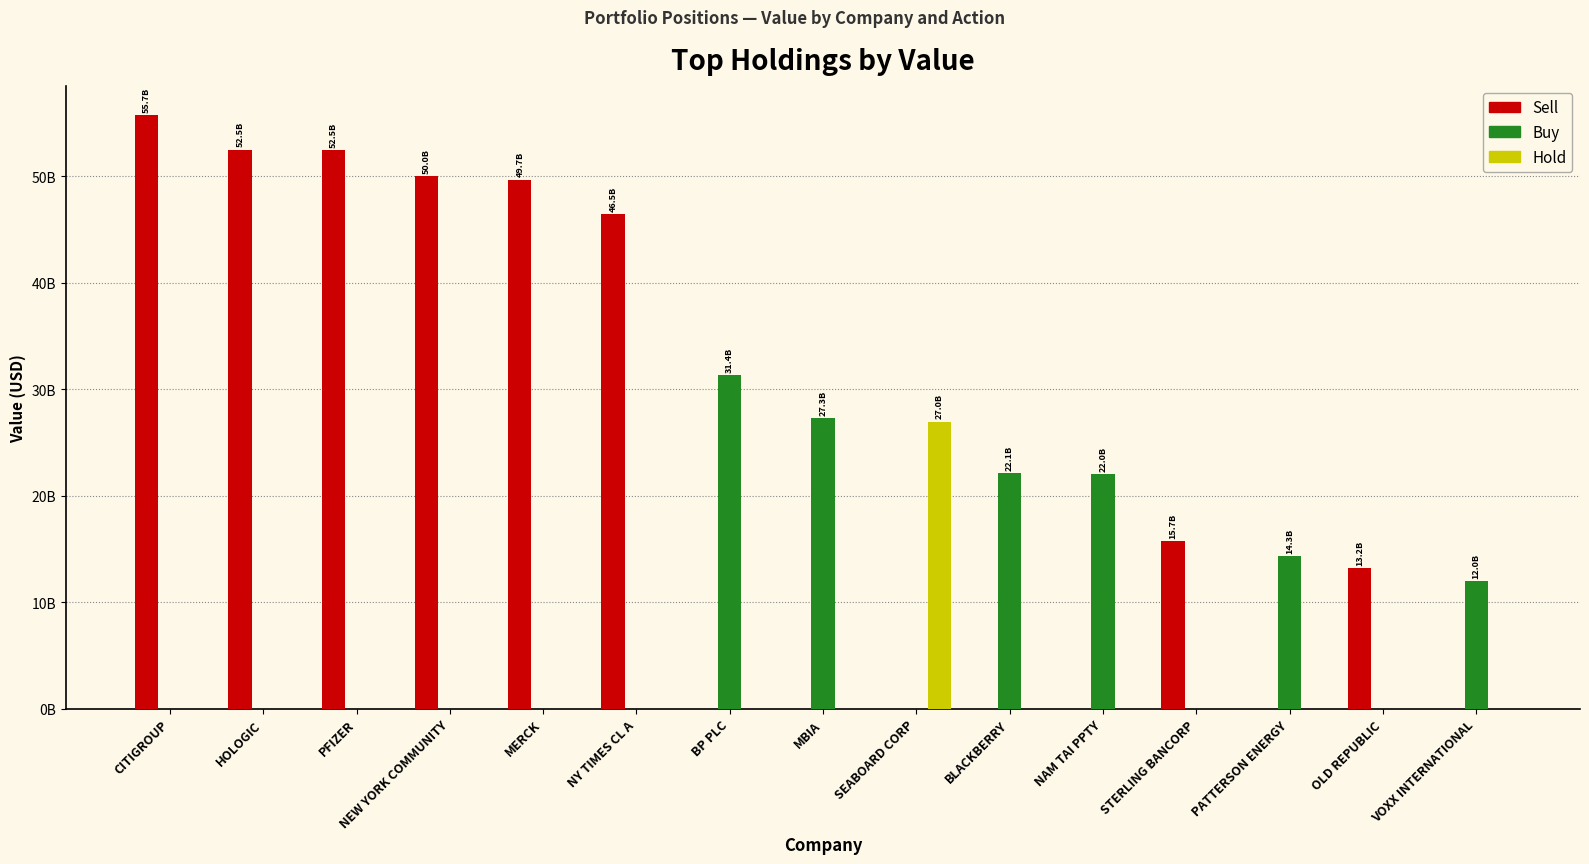

List the series in order of their peak value, lowest first.

Hold, Buy, Sell